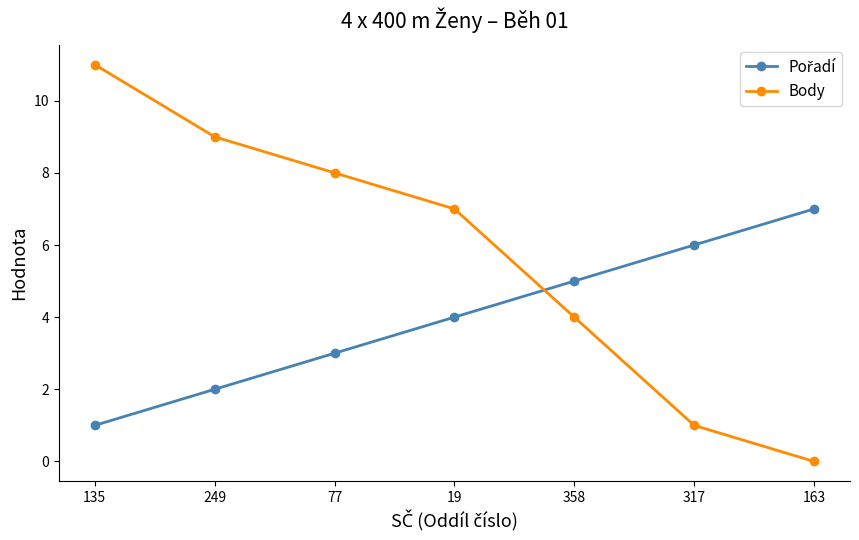

List the labels in order of Body value, largest first.

135, 249, 77, 19, 358, 317, 163